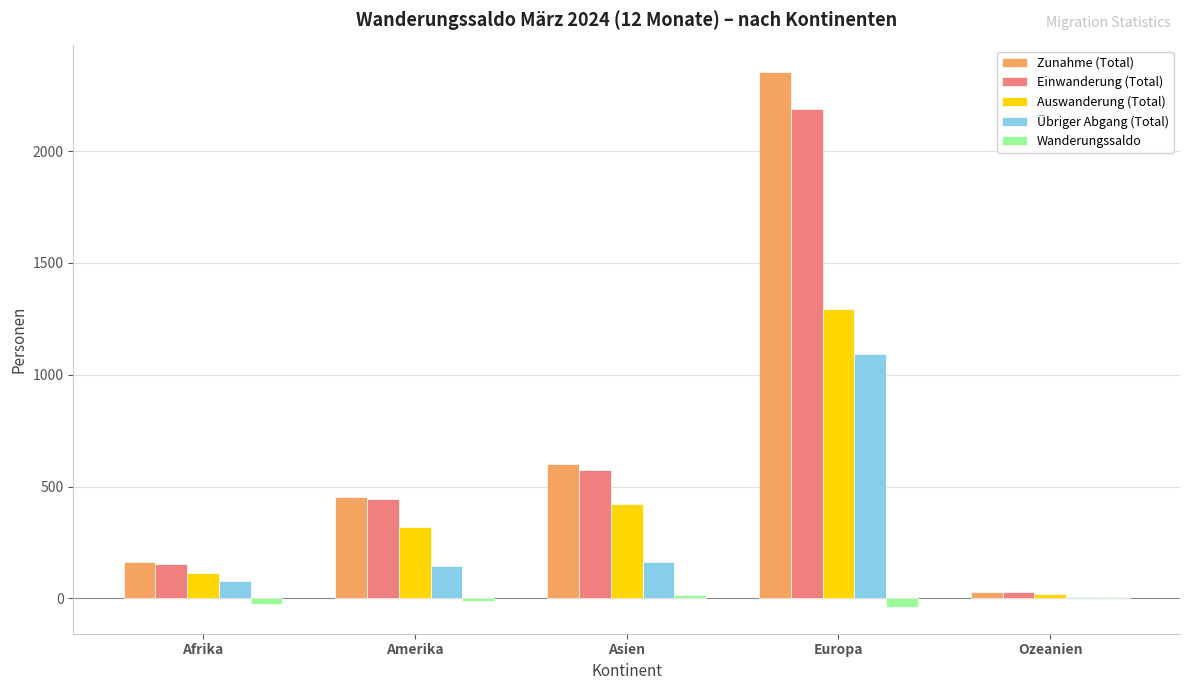

How many groups of bars are there?

5